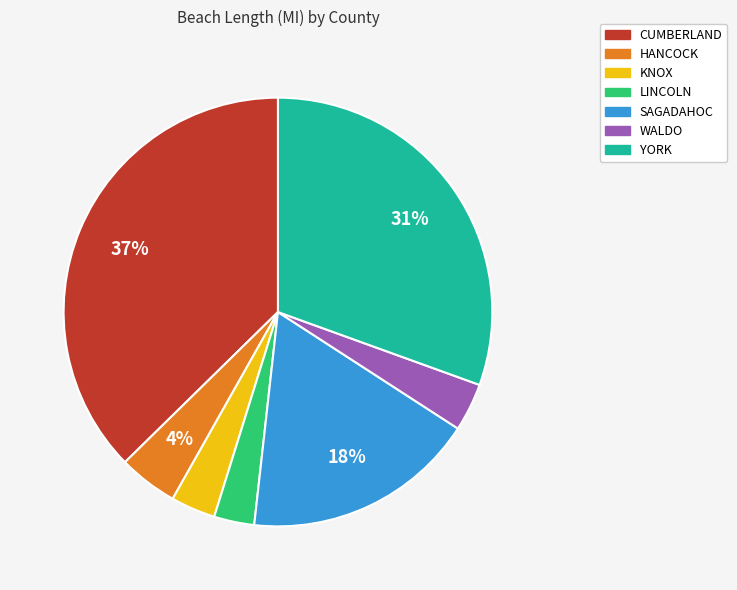

To the nearest percent, what is the difference between the CUMBERLAND and KNOX slice percentages?

34%